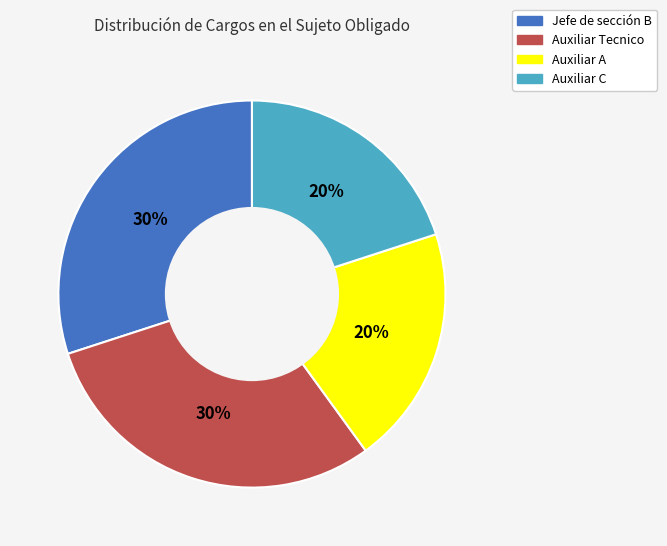

Does Jefe de sección B account for over 50% of the chart?

No